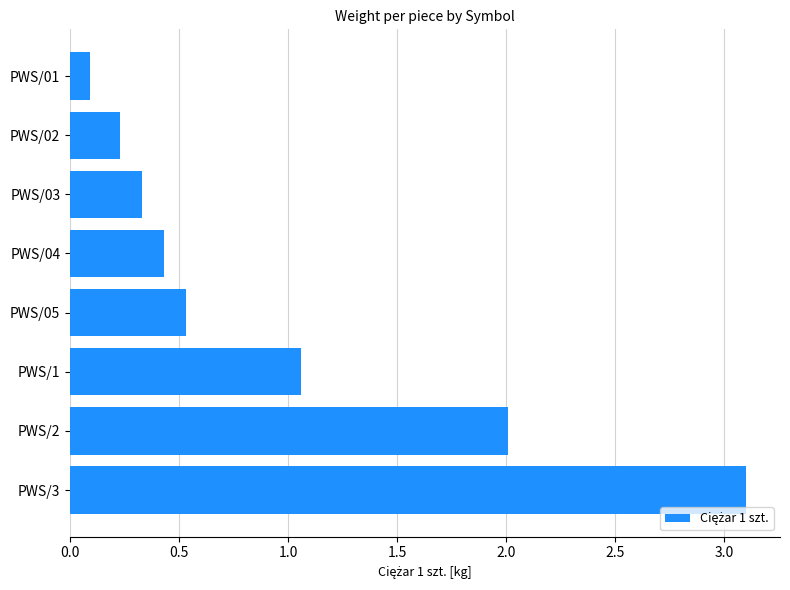

List the labels in order of value, largest first.

PWS/3, PWS/2, PWS/1, PWS/05, PWS/04, PWS/03, PWS/02, PWS/01